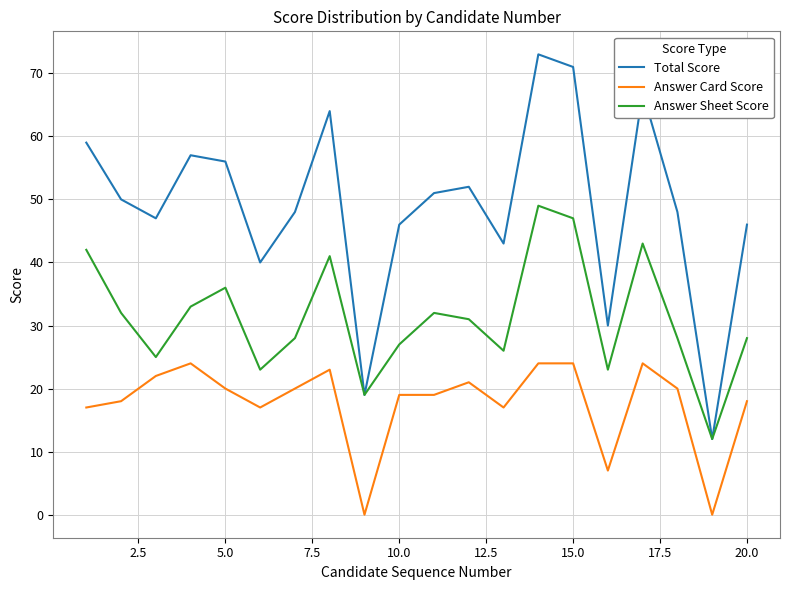

What is the difference between the maximum and minimum values in the Answer Card Score series?

24